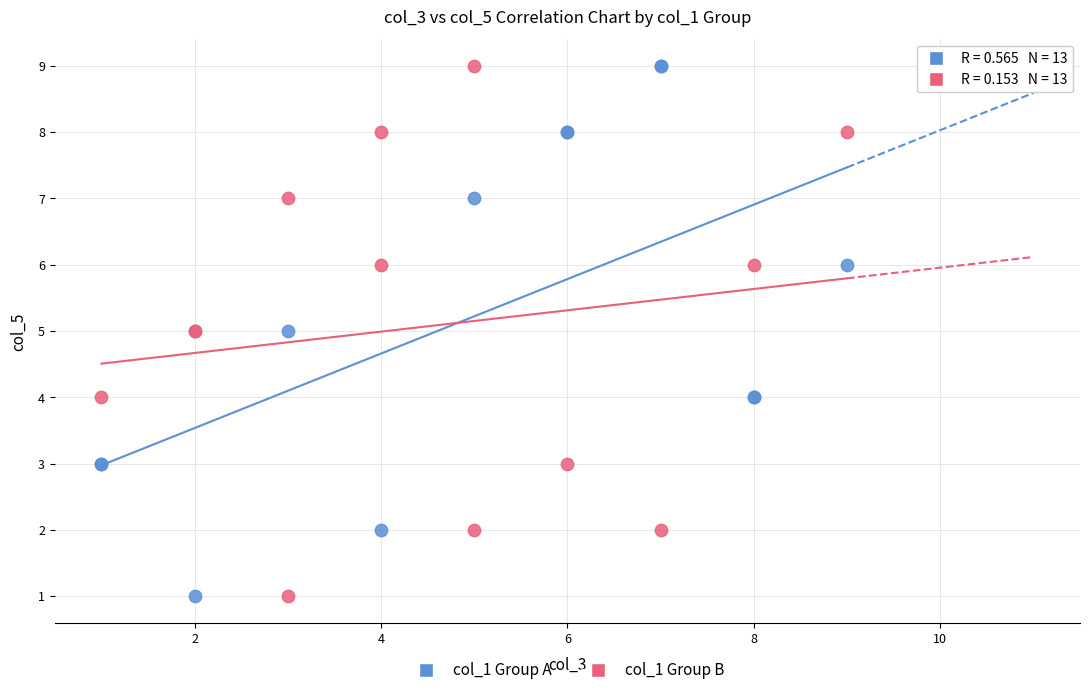

What are all the series names shown in the legend?

col_1 Group A, col_1 Group B